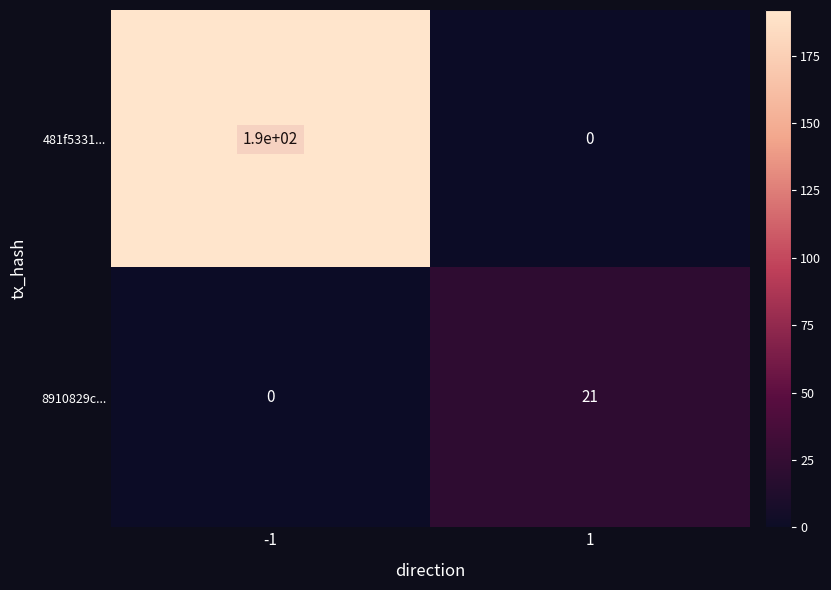

Is it true that 481f5331... equals 123 at -1?

False